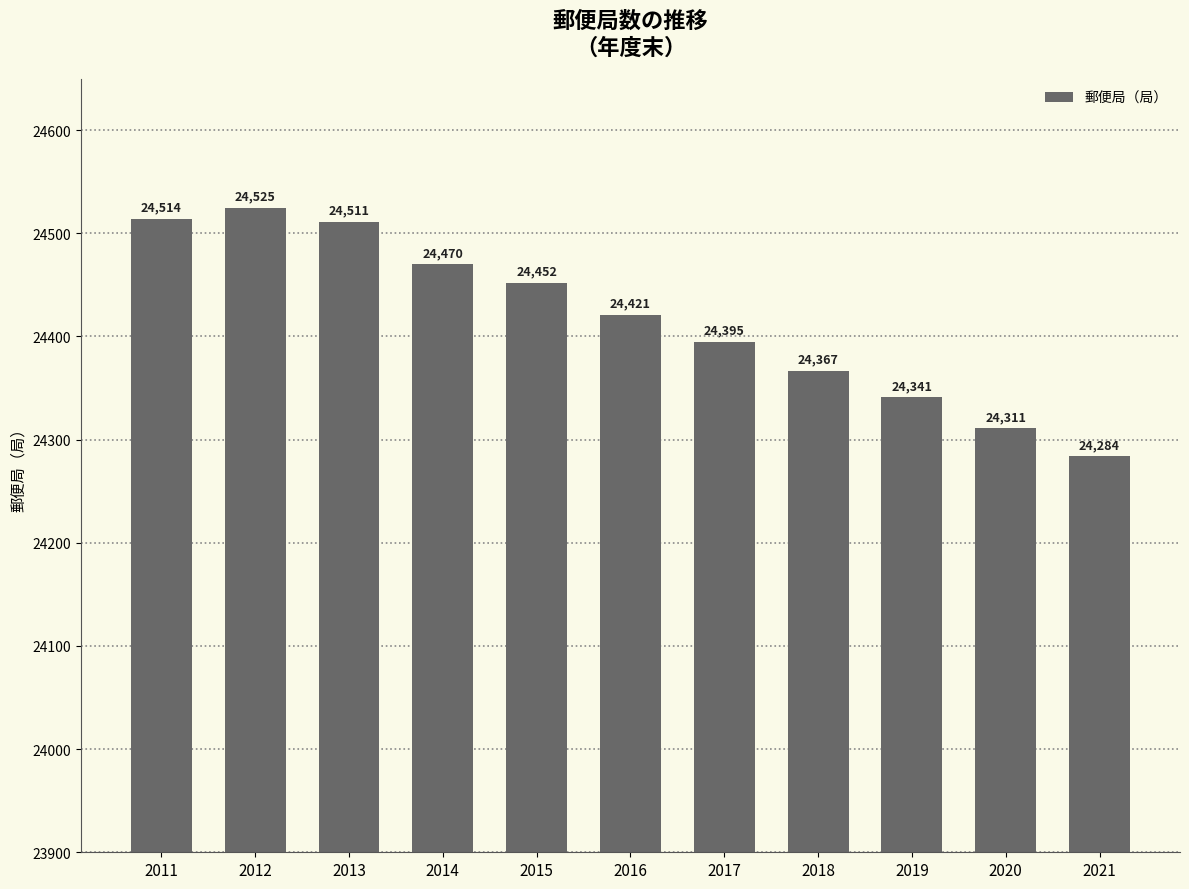

At which category does the chart reach its peak across all series?

2012